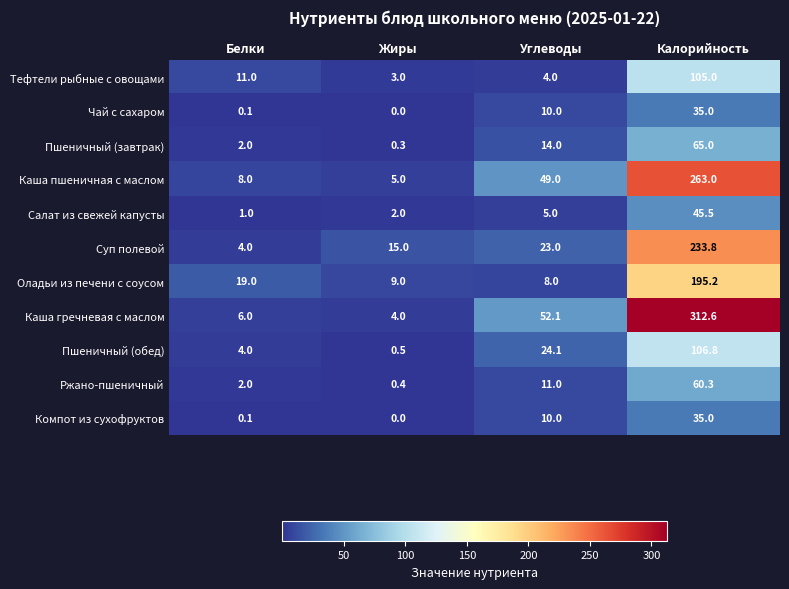

Is it true that Компот из сухофруктов equals 10.0 at Углеводы?

True